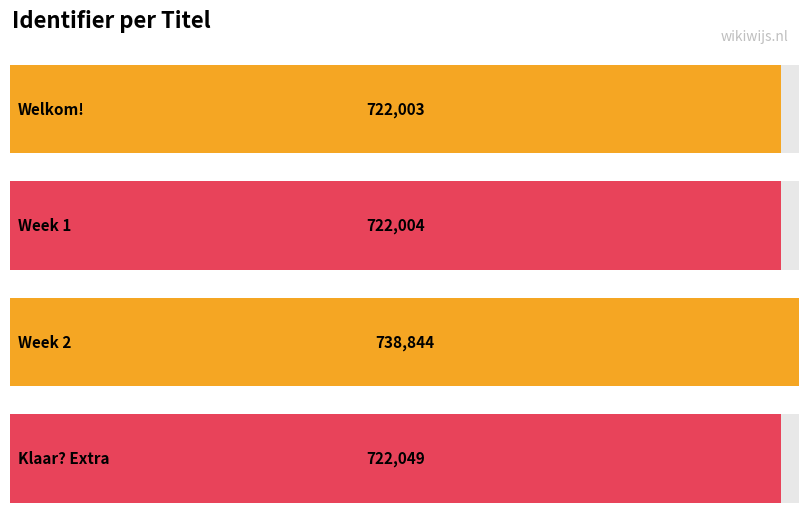

What is the difference between the maximum and second lowest values?

16840